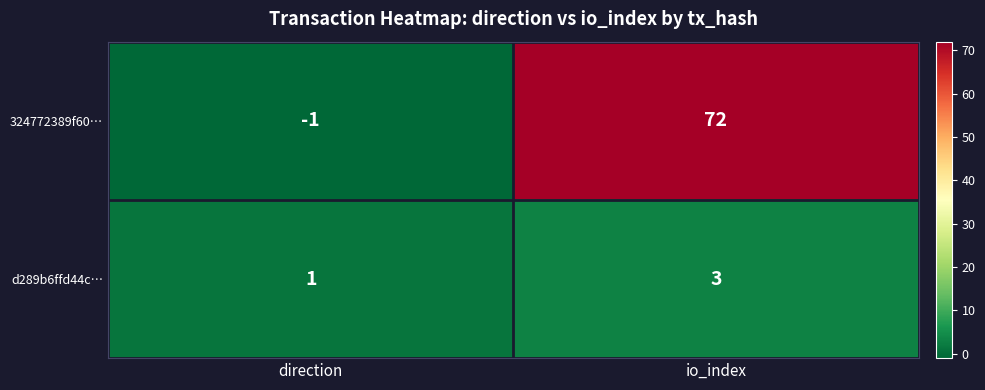

How many data points in d289b6ffd44c… are less than 3?

1